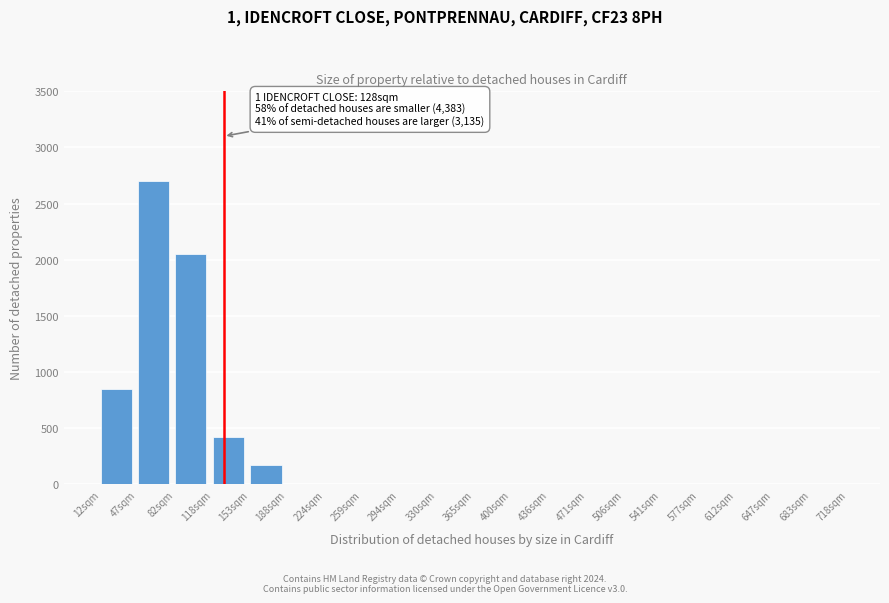

Reading left to right, extract all data points from this chart.

12sqm=850	47sqm=2700	82sqm=2050	118sqm=425	153sqm=175	188sqm=0	224sqm=0	259sqm=0	294sqm=0	330sqm=0	365sqm=0	400sqm=0	436sqm=0	471sqm=0	506sqm=0	541sqm=0	577sqm=0	612sqm=0	647sqm=0	683sqm=0